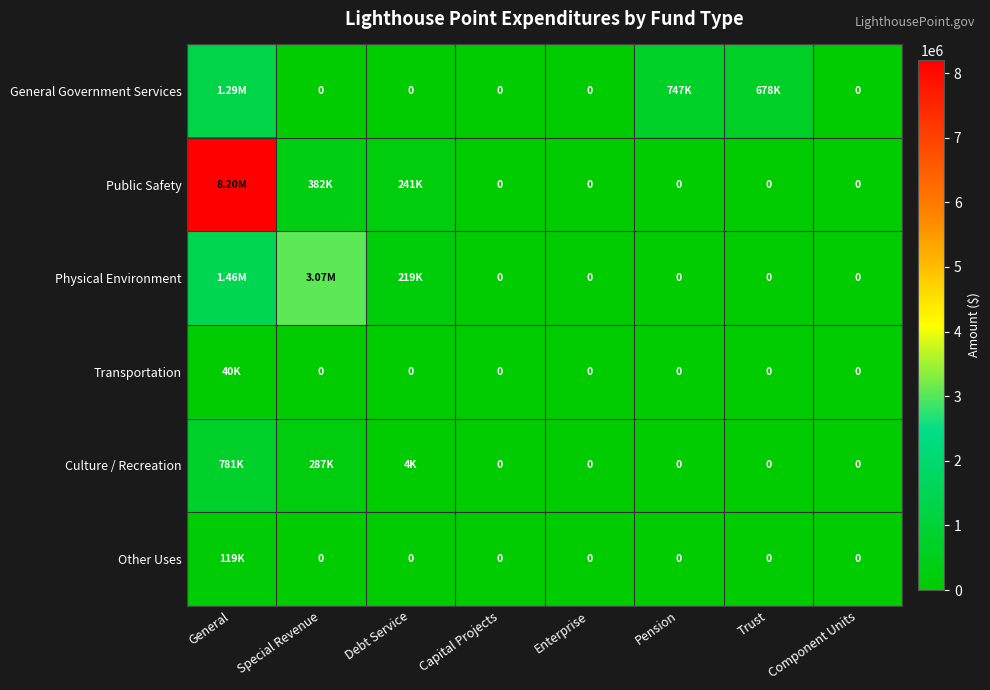

At how many categories does at least one series exceed 8087969?

1